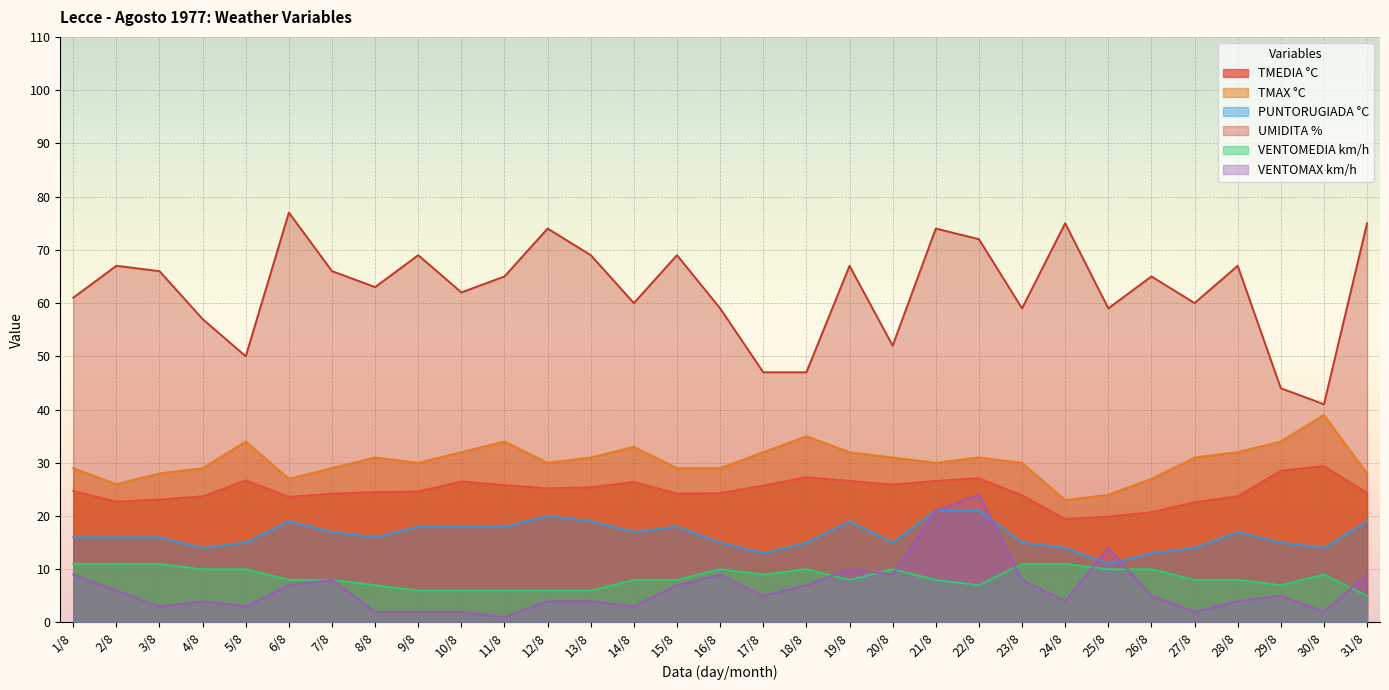

True or false: VENTOMEDIA km/h and TMEDIA °C intersect in this chart.

False